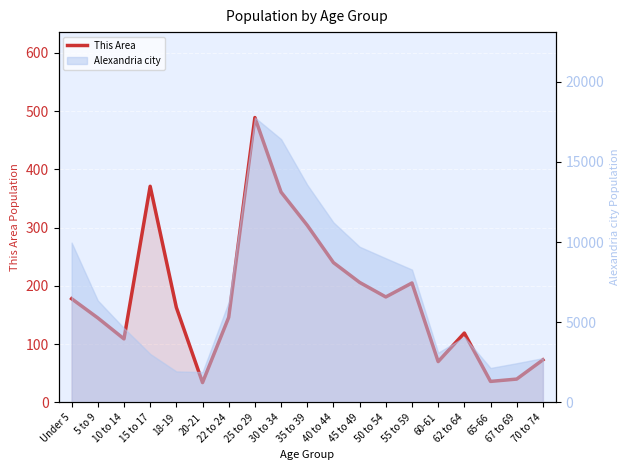

Reading right to left, list all the values displayed in this chart.

70 to 74=73	67 to 69=40	65-66=36	62 to 64=119	60-61=70	55 to 59=205	50 to 54=181	45 to 49=206	40 to 44=240	35 to 39=304	30 to 34=361	25 to 29=489	22 to 24=146	20-21=34	18-19=163	15 to 17=371	10 to 14=109	5 to 9=145	Under 5=178